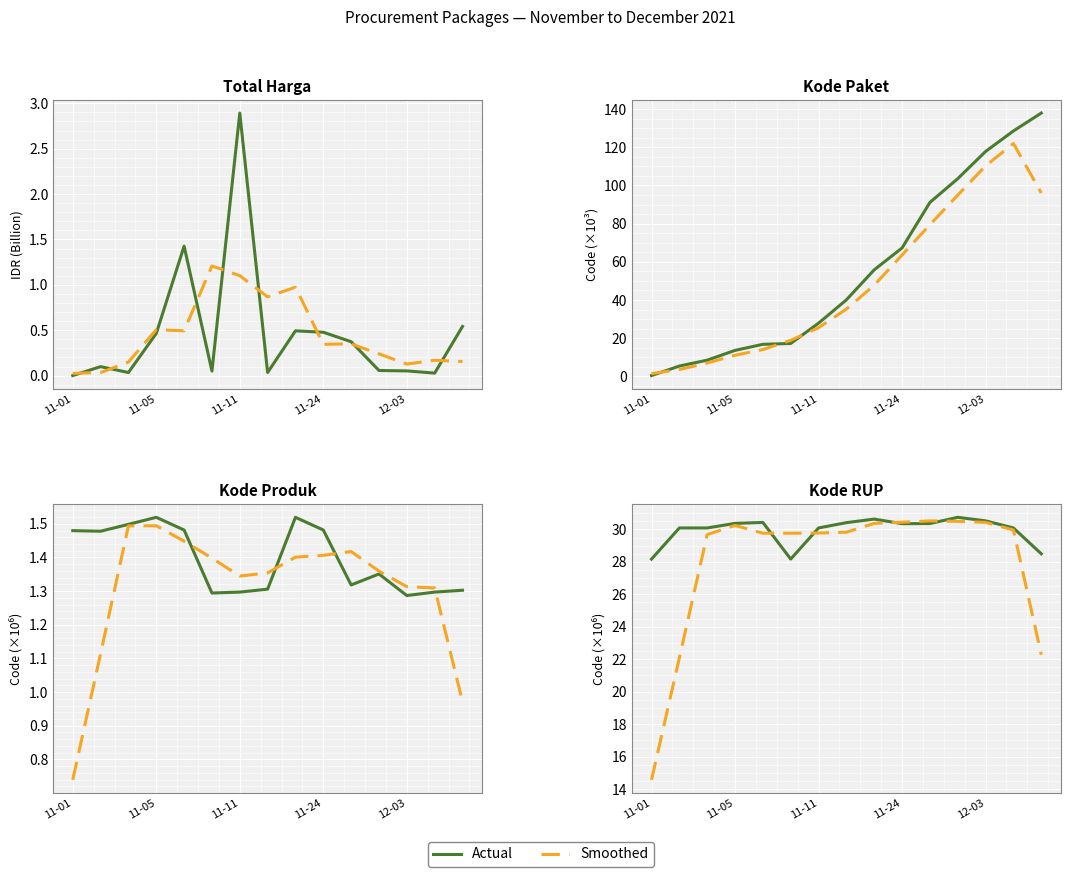

True or false: Kode_Paket and Total_Harga cross at least once.

False